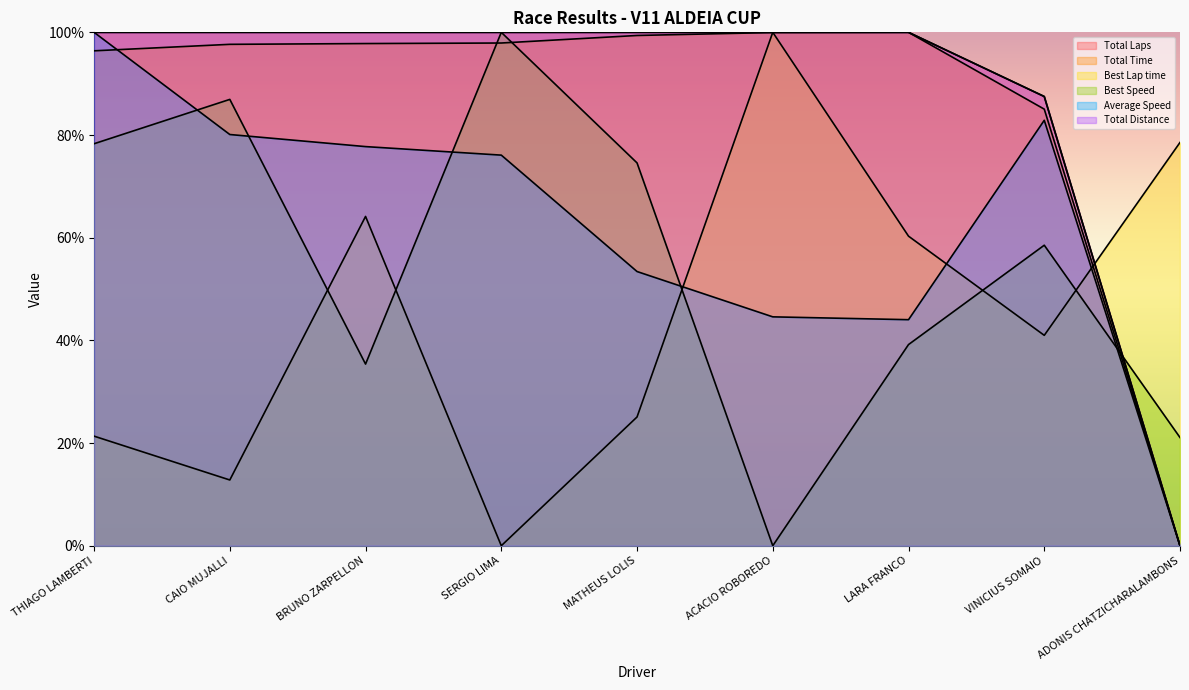

True or false: Average Speed has a value of 100.0 at THIAGO LAMBERTI.

True